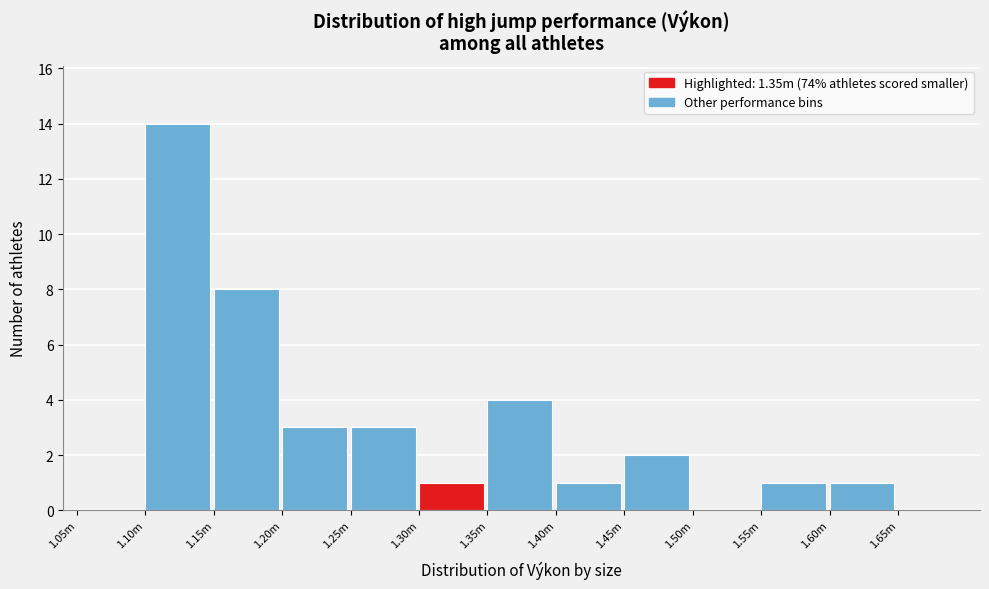

Reading right to left, extract all data points from this chart.

1.65m=0	1.60m=1	1.55m=1	1.50m=0	1.45m=2	1.40m=1	1.35m=4	1.30m=1	1.25m=3	1.20m=3	1.15m=8	1.10m=14	1.05m=0